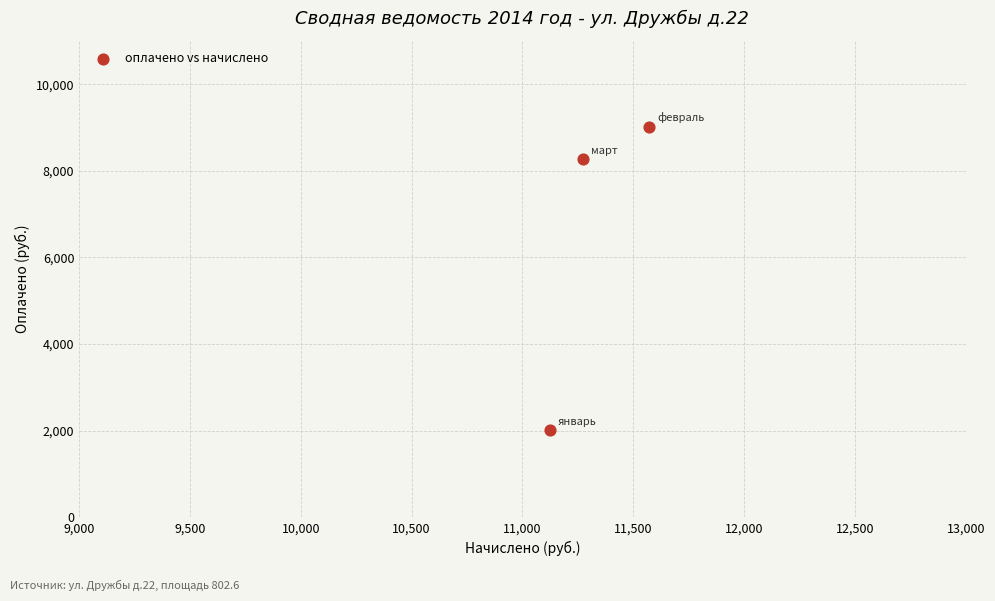

What is the range of Y values (max minus min)?

7000.4